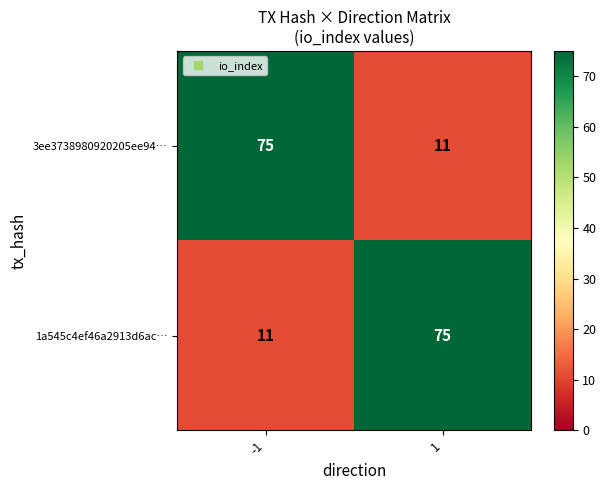

The 3ee3738980920205ee94… series shows 25 at -1. True or false?

False